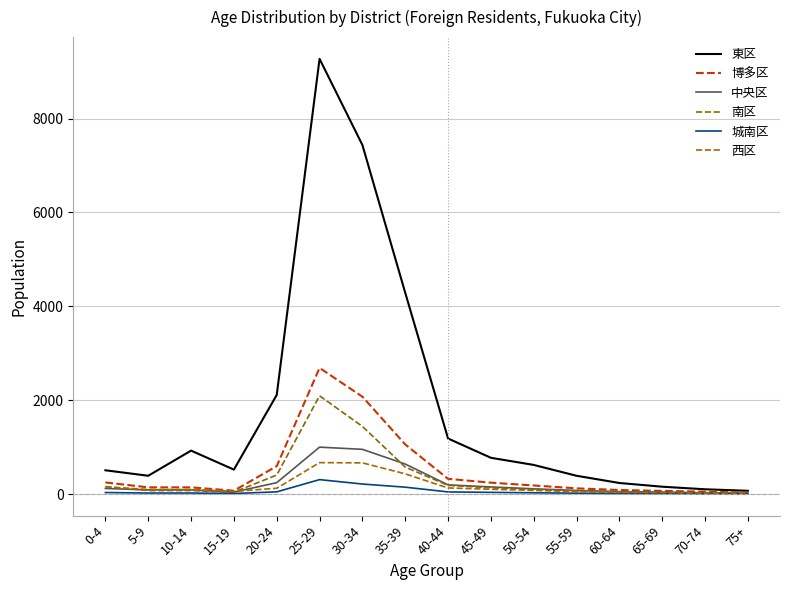

How many categories are shown in the chart?

16